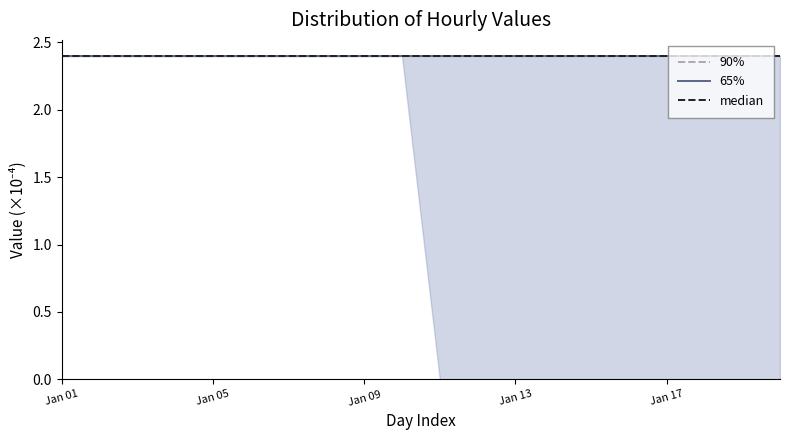

True or false: Hour 6 and Hour 18 cross at least once.

False